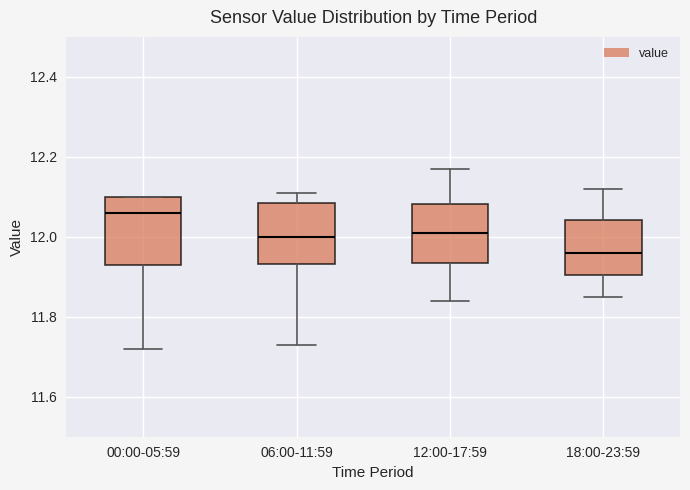

Reading left to right, read every box against the y-axis: the position of its median line, the range the box covers, and the ends of its whiskers. The values are not printed on the chart, so give them approximately, as read against the axis.

00:00-05:59: median 12.06, box 11.94 to 12.10, whiskers 11.72 to 12.10
06:00-11:59: median 12.00, box 11.94 to 12.08, whiskers 11.74 to 12.12
12:00-17:59: median 12.02, box 11.94 to 12.08, whiskers 11.84 to 12.18
18:00-23:59: median 11.96, box 11.90 to 12.04, whiskers 11.86 to 12.12